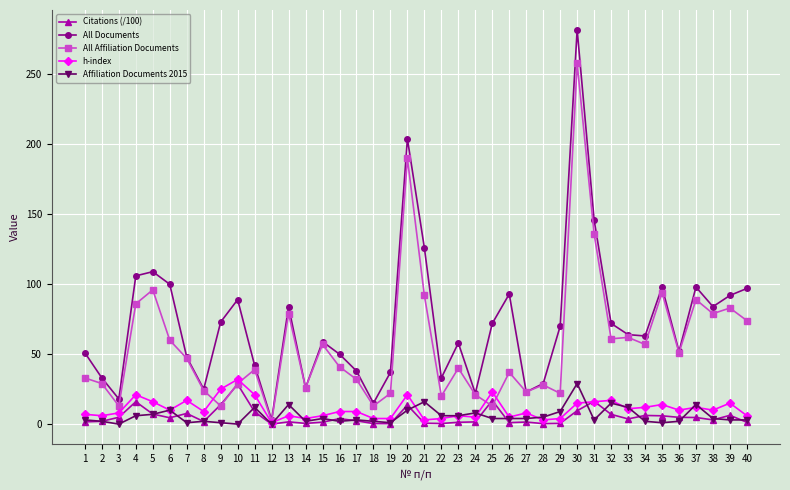

Is the value of All Affiliation Documents at 20 greater than the value of All Documents at 16?

Yes